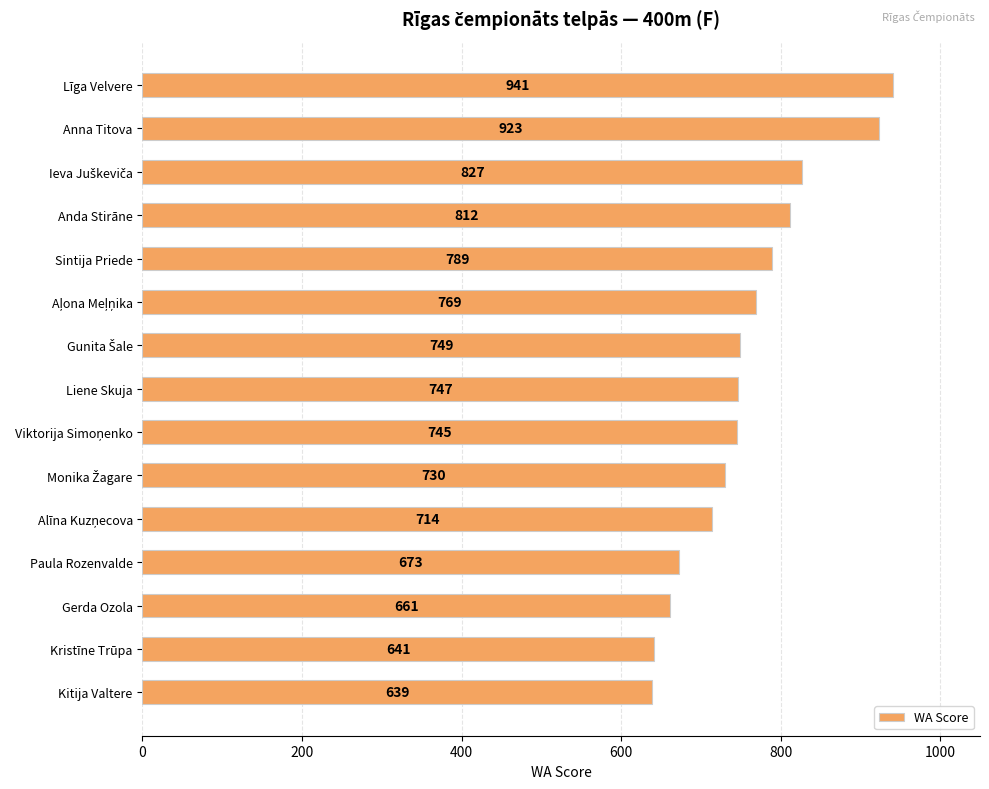

What is the minimum value shown in the chart?

639